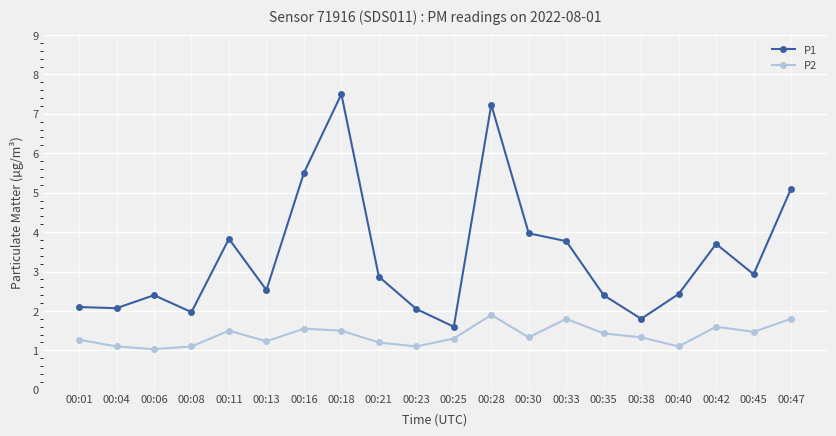

Is the value of P1 at 00:23 greater than the value of P2 at 00:08?

Yes